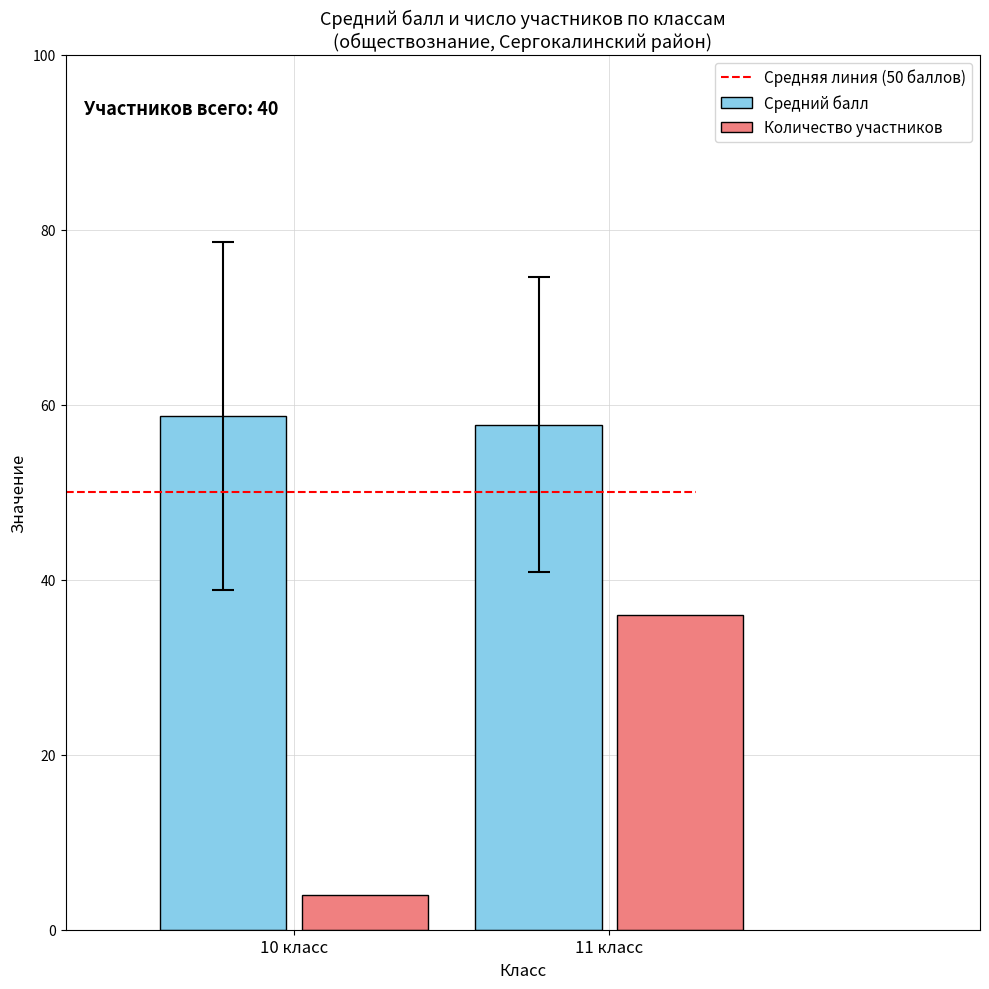

At 11 класс, list the series in order from largest to smallest.

Средний балл, Количество участников